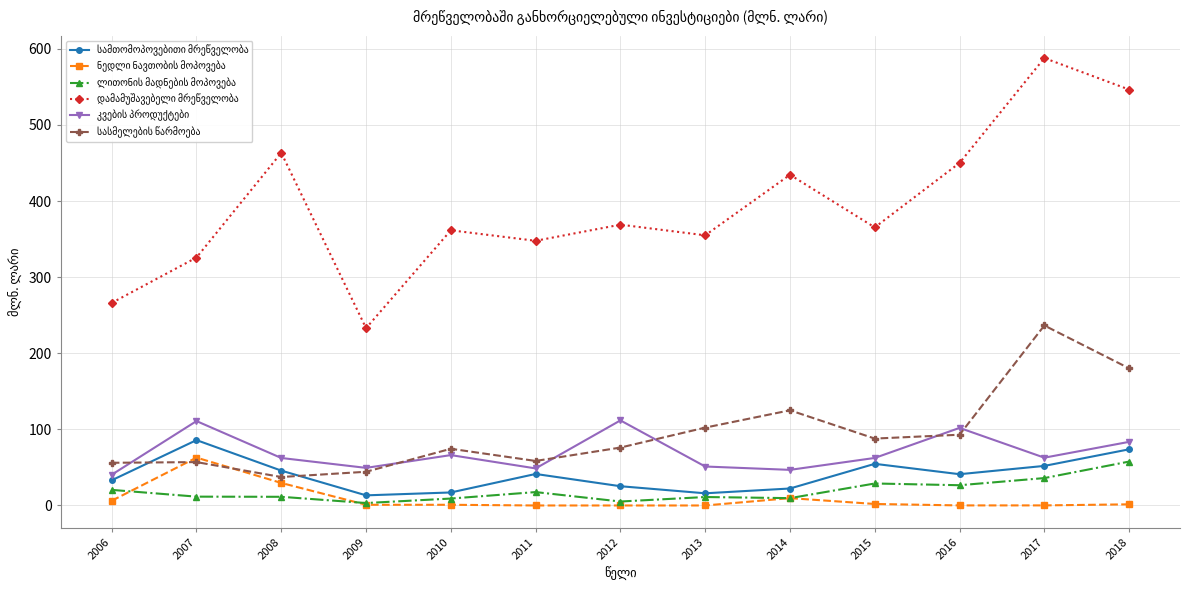

At which category does the chart reach its peak across all series?

2017